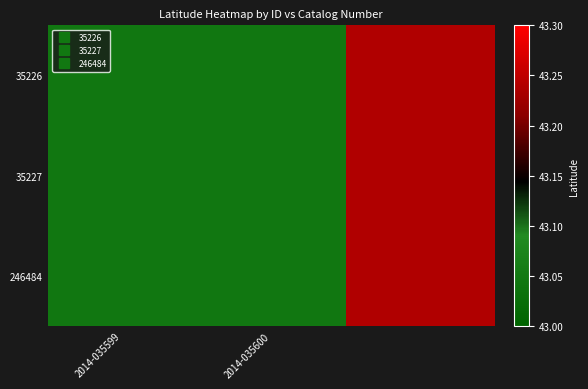

At how many categories does at least one series exceed 43?

3